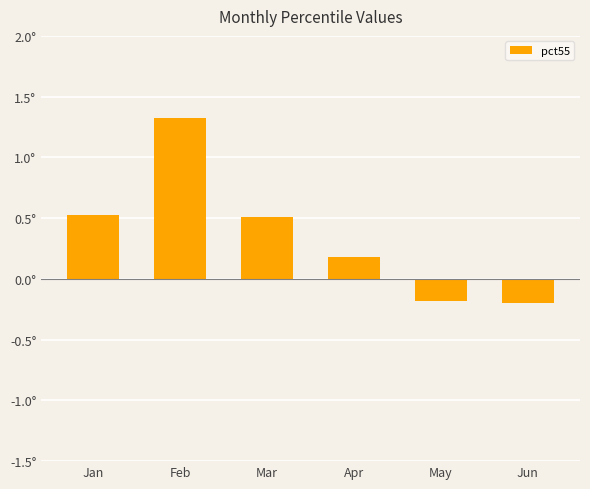

Where is the data nearest to the value 0?

Apr